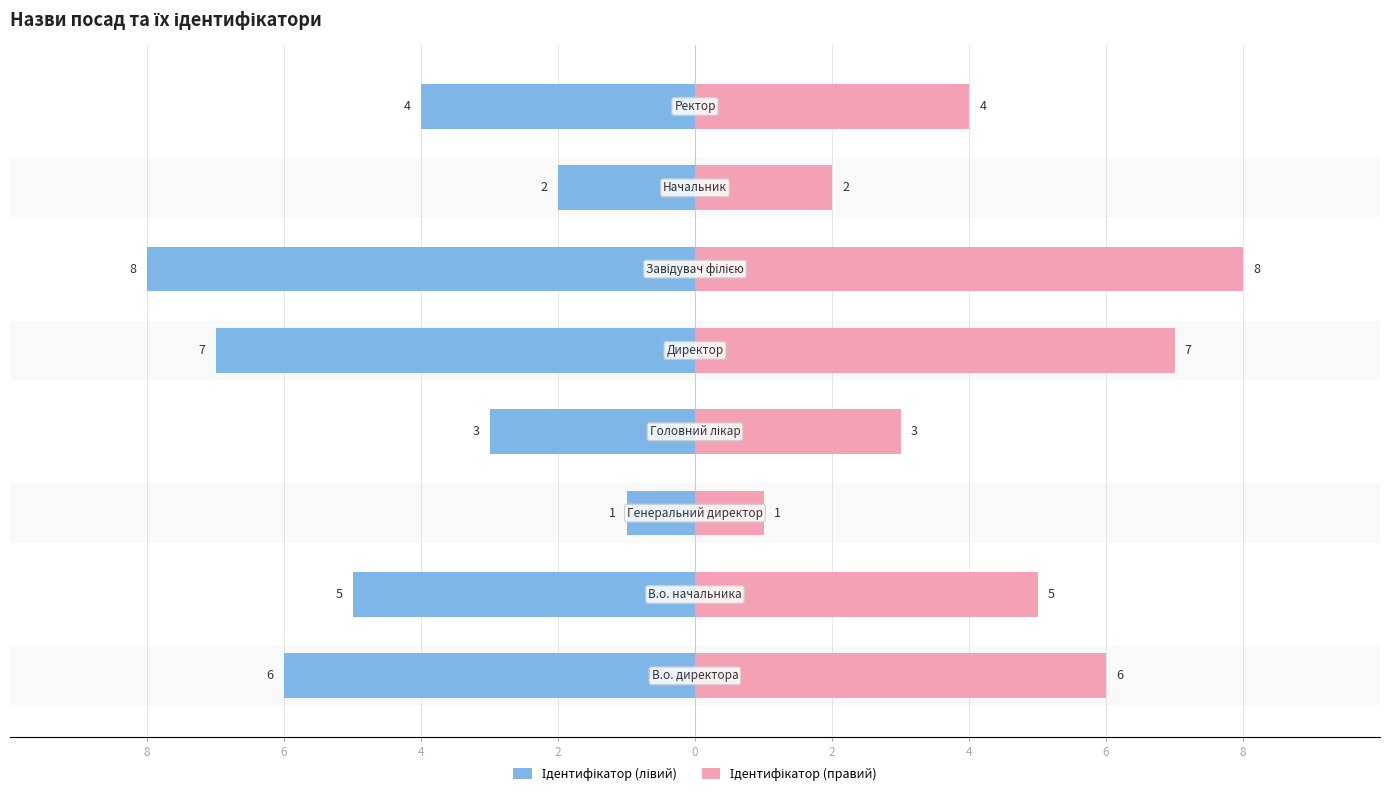

Which has a higher value, 8 or 4?

4